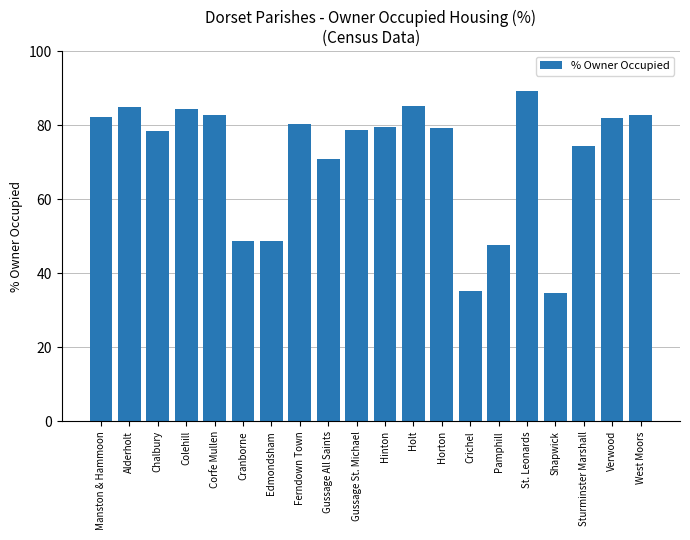

Count the number of categories in the chart.

20